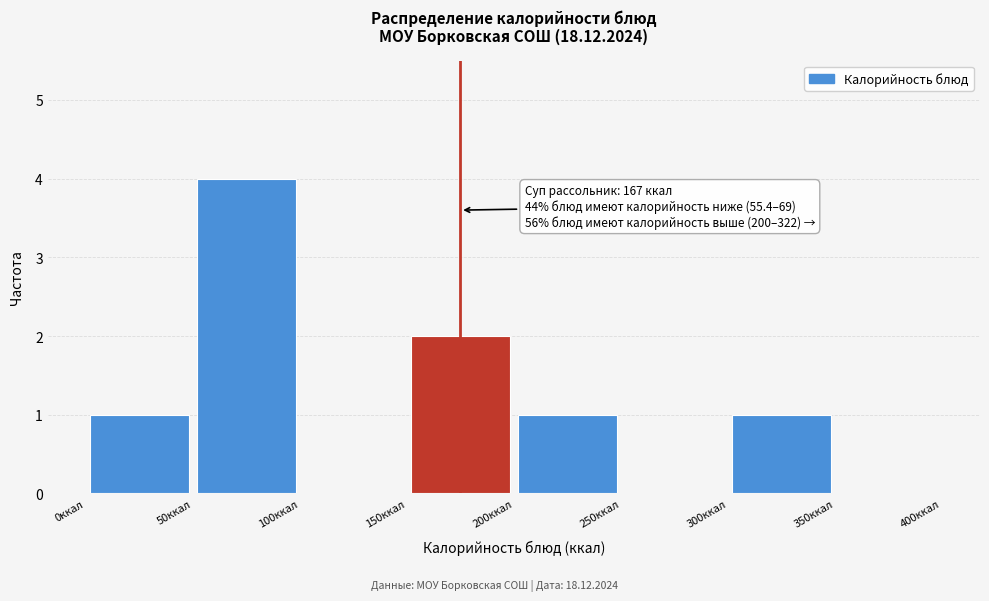

Over which range of the x-axis is the bar tallest?

50 to 100